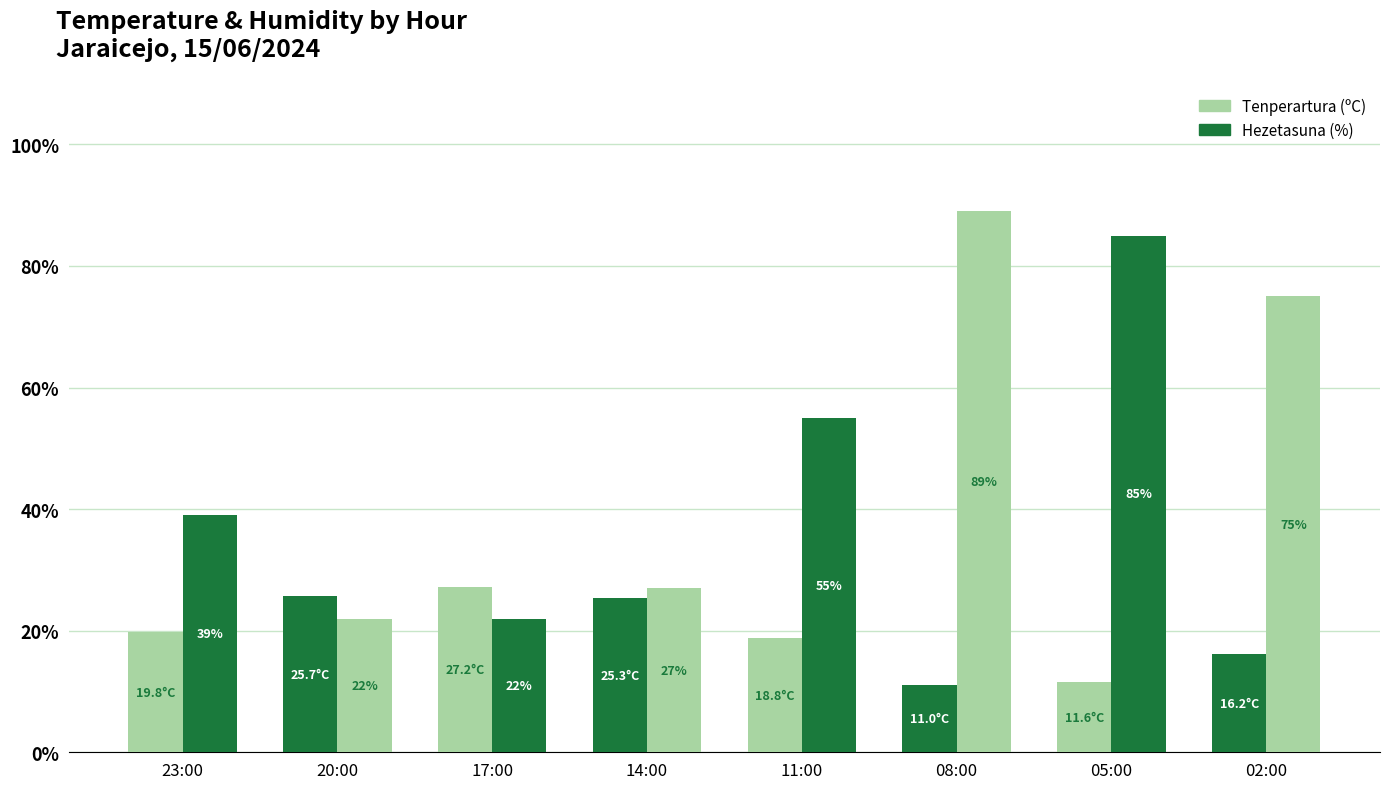

Between 08:00 and 02:00, which is larger?

02:00